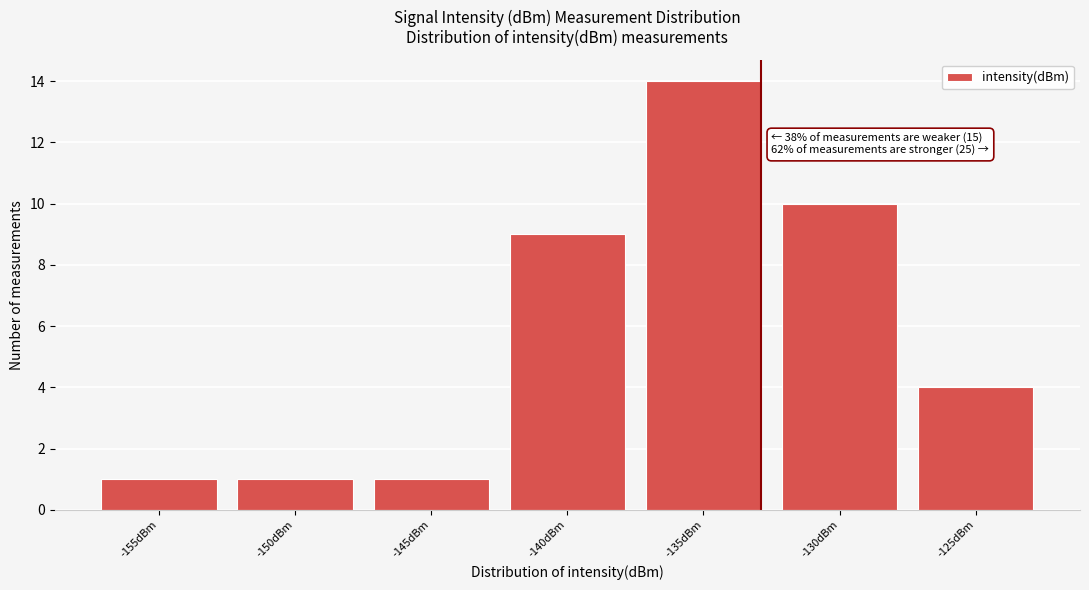

Reading left to right, transcribe all the data shown in this chart.

-155dBm=1	-150dBm=1	-145dBm=1	-140dBm=9	-135dBm=14	-130dBm=10	-125dBm=4